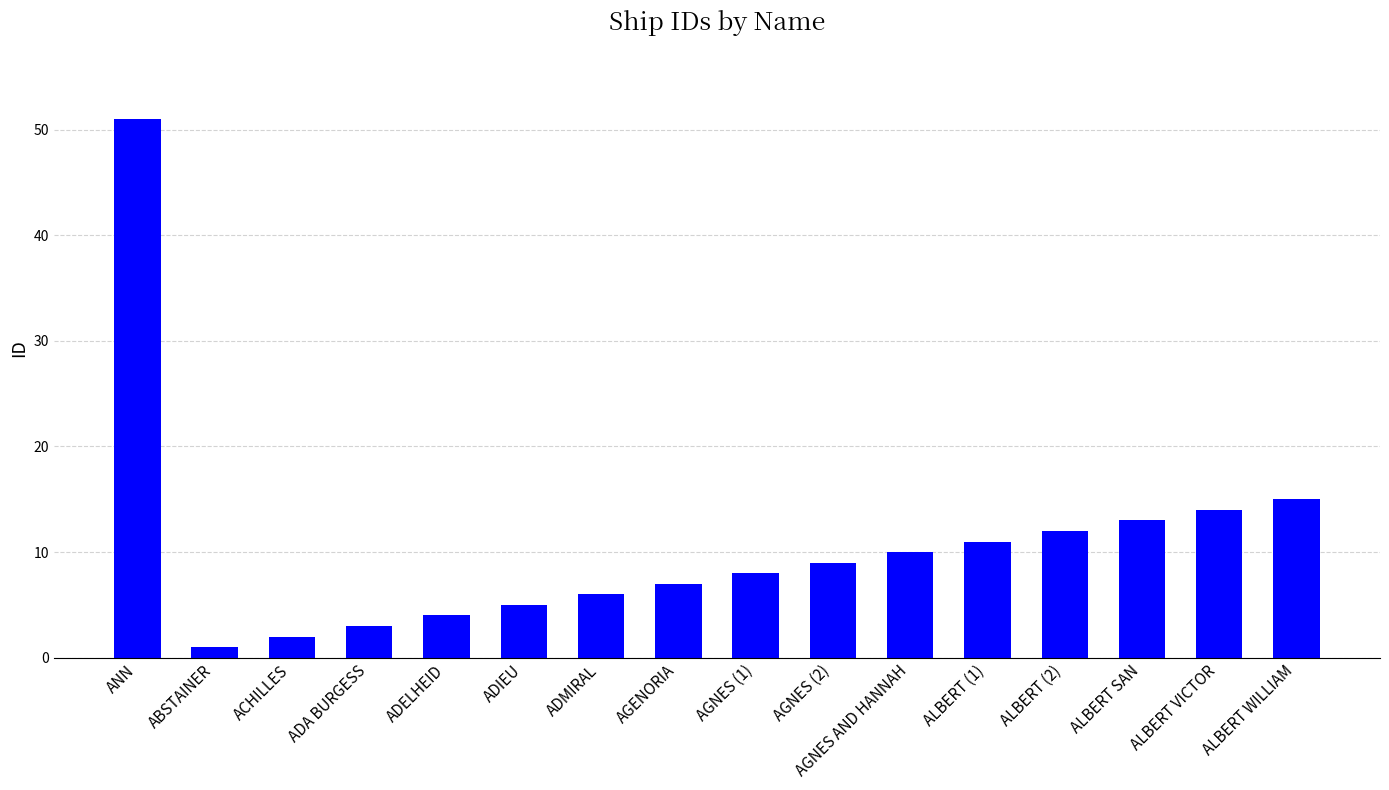

What is the label of the 10th bar from the right?

ADMIRAL